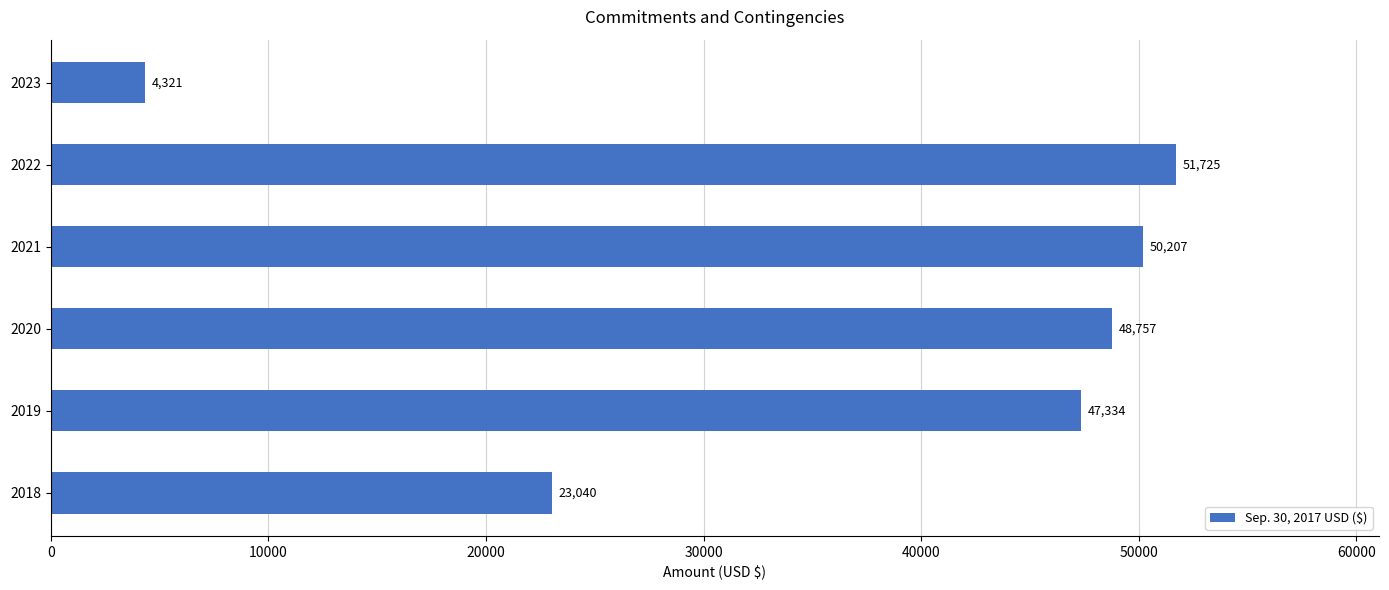

Which label corresponds to the smallest value in the chart?

2023